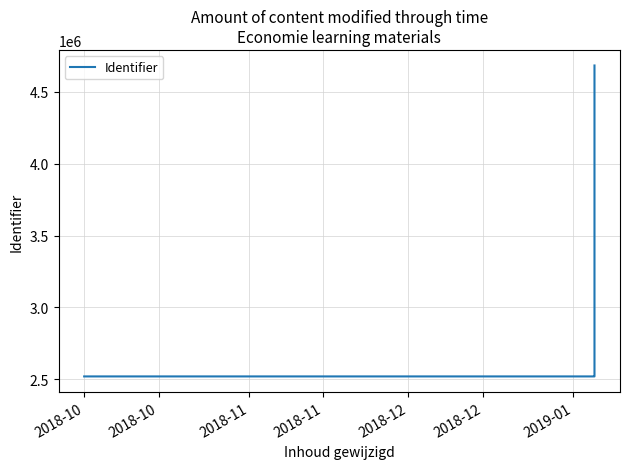

What is the maximum value shown in the chart?

4681668